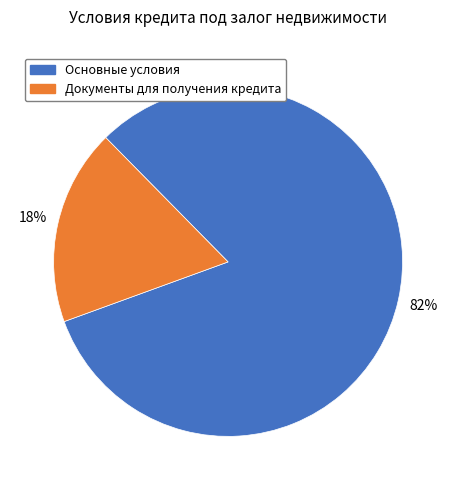

What percentage is the Основные условия slice, to the nearest percent?

82%